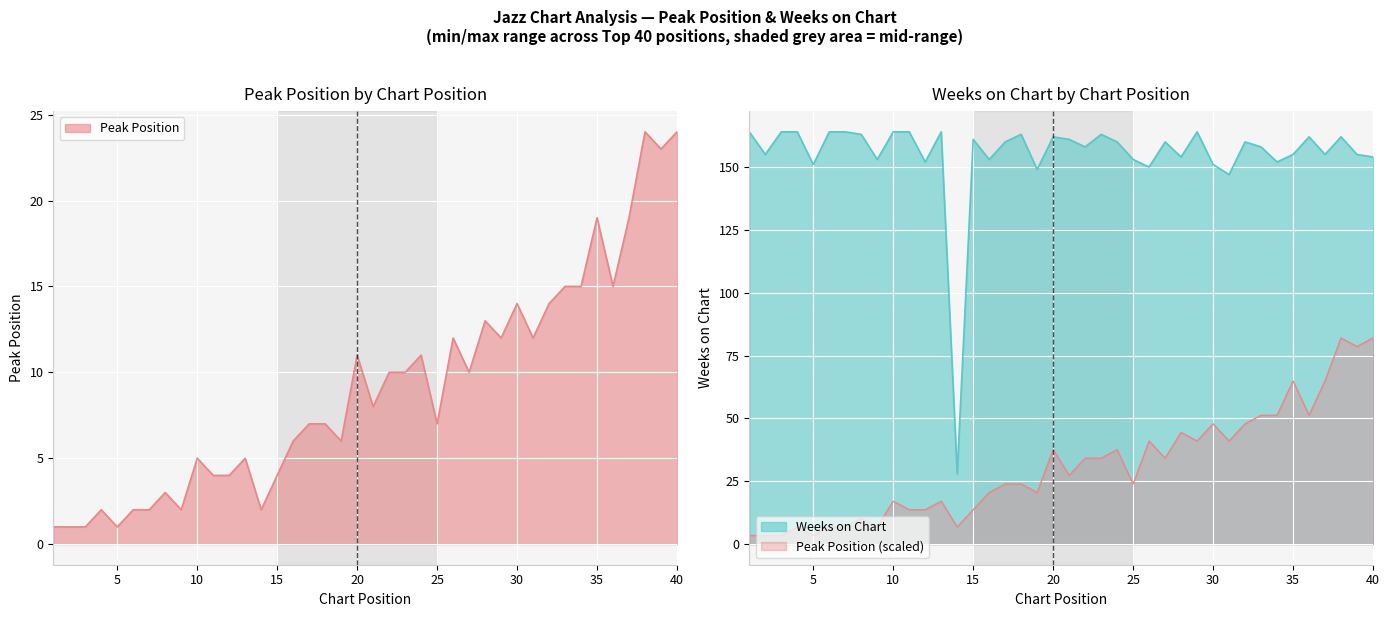

Does the chart display data point markers on the line(s)?

No